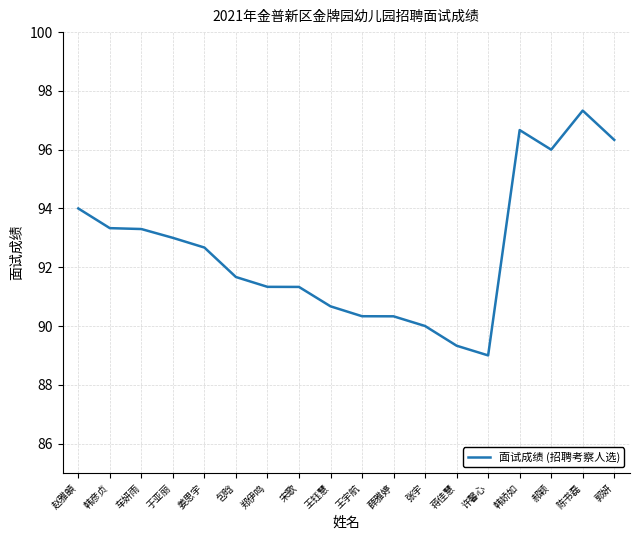

Is it true that the value at 宋歌 is 91.3?

True